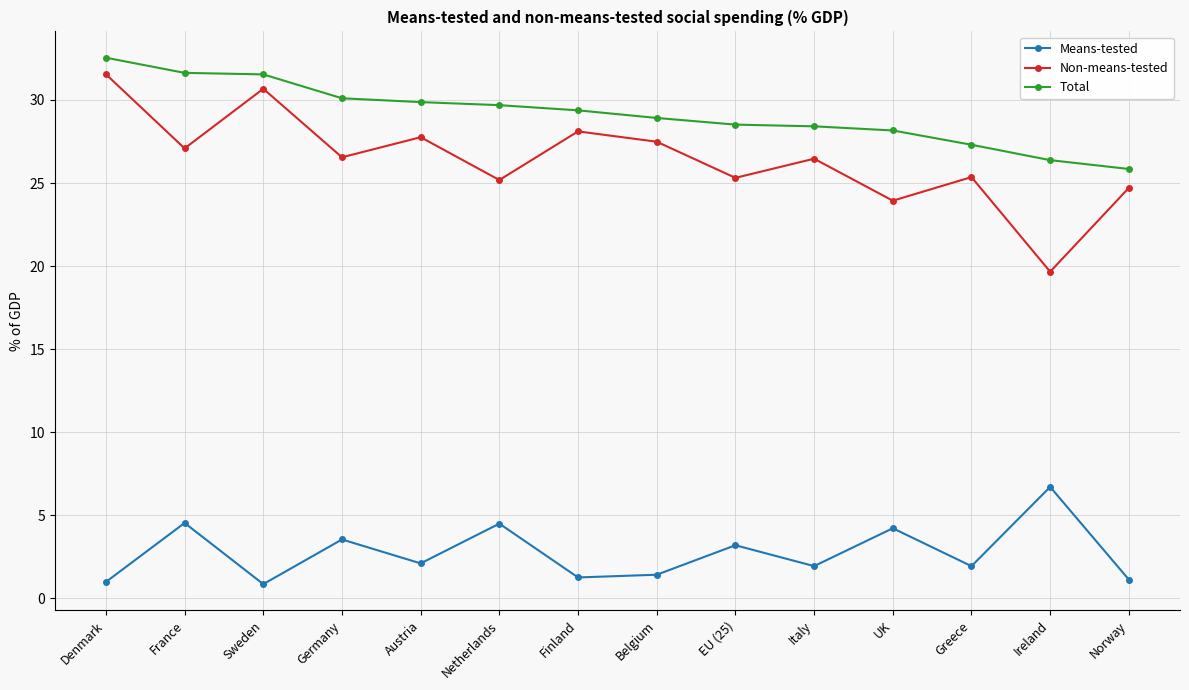

What is the difference between the highest and lowest values at France?

27.1